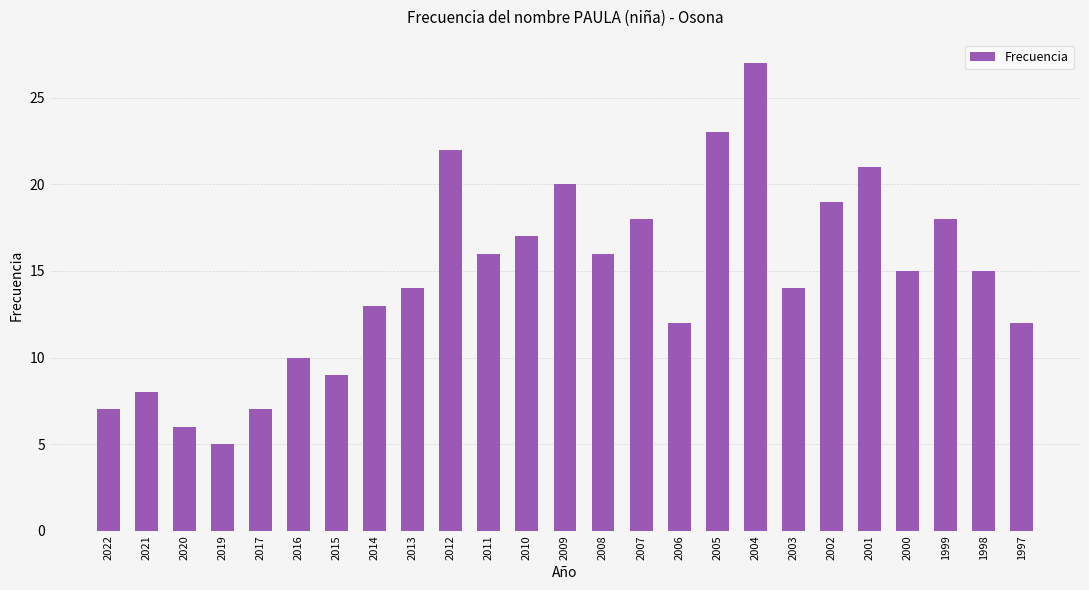

What is the difference between the maximum and minimum values?

22